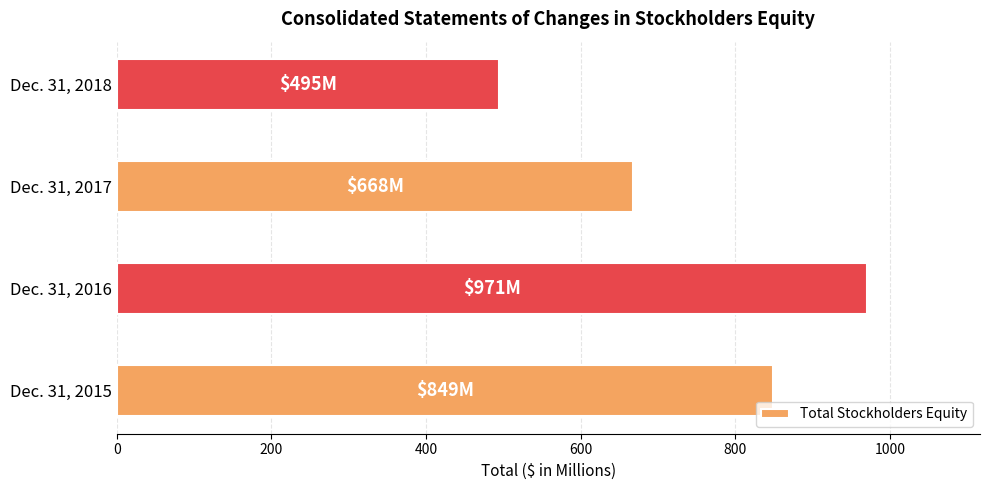

Does the chart contain any negative values?

No